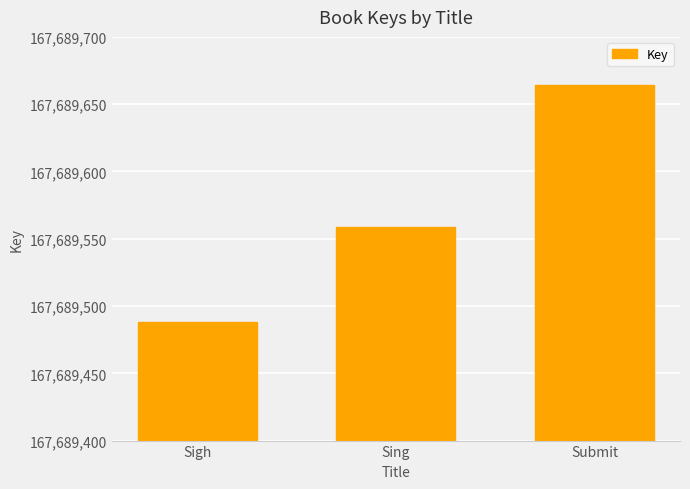

Between Sigh and Sing, which is larger?

Sing